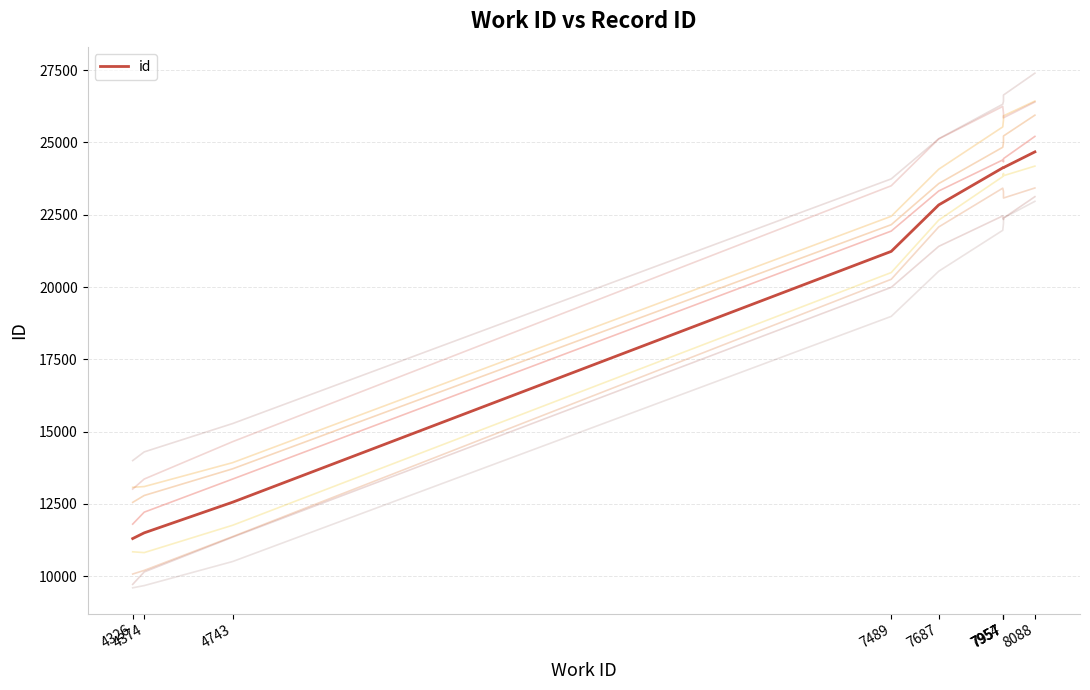

Where does the data first go above 22840?

7954